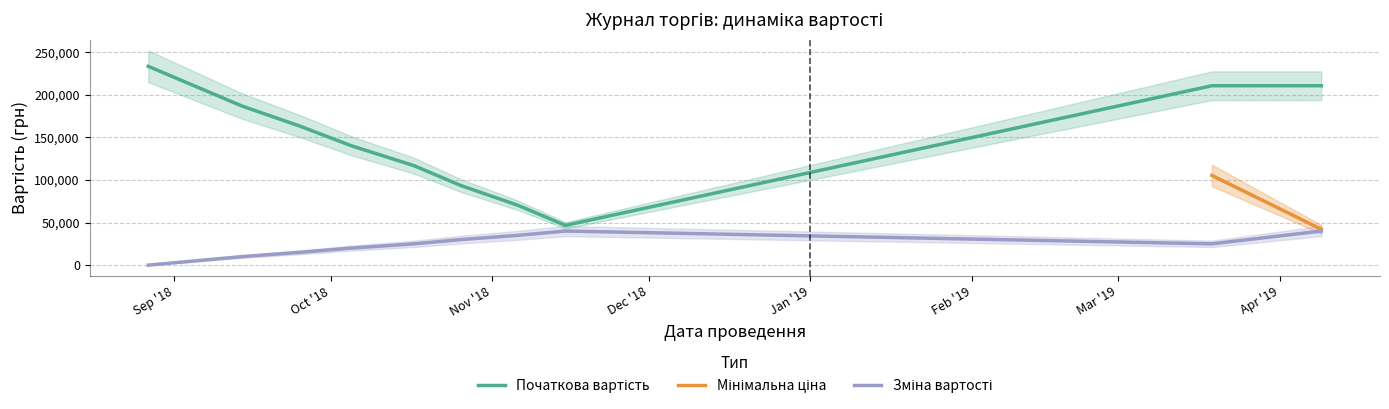

The value of Початкова вартість at 2018-09-14 is 101741.8. True or false?

False